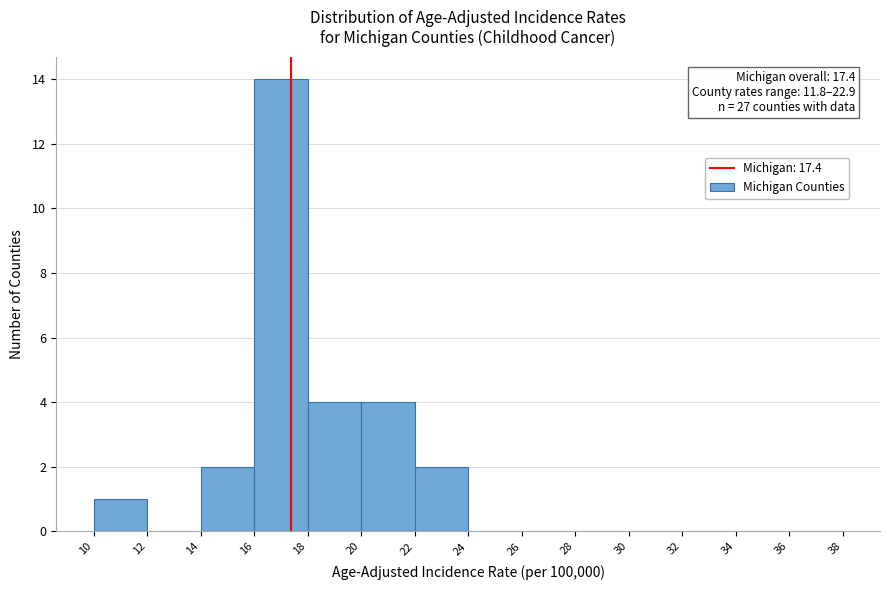

Which range on the x-axis has the tallest bar?

16 to 18